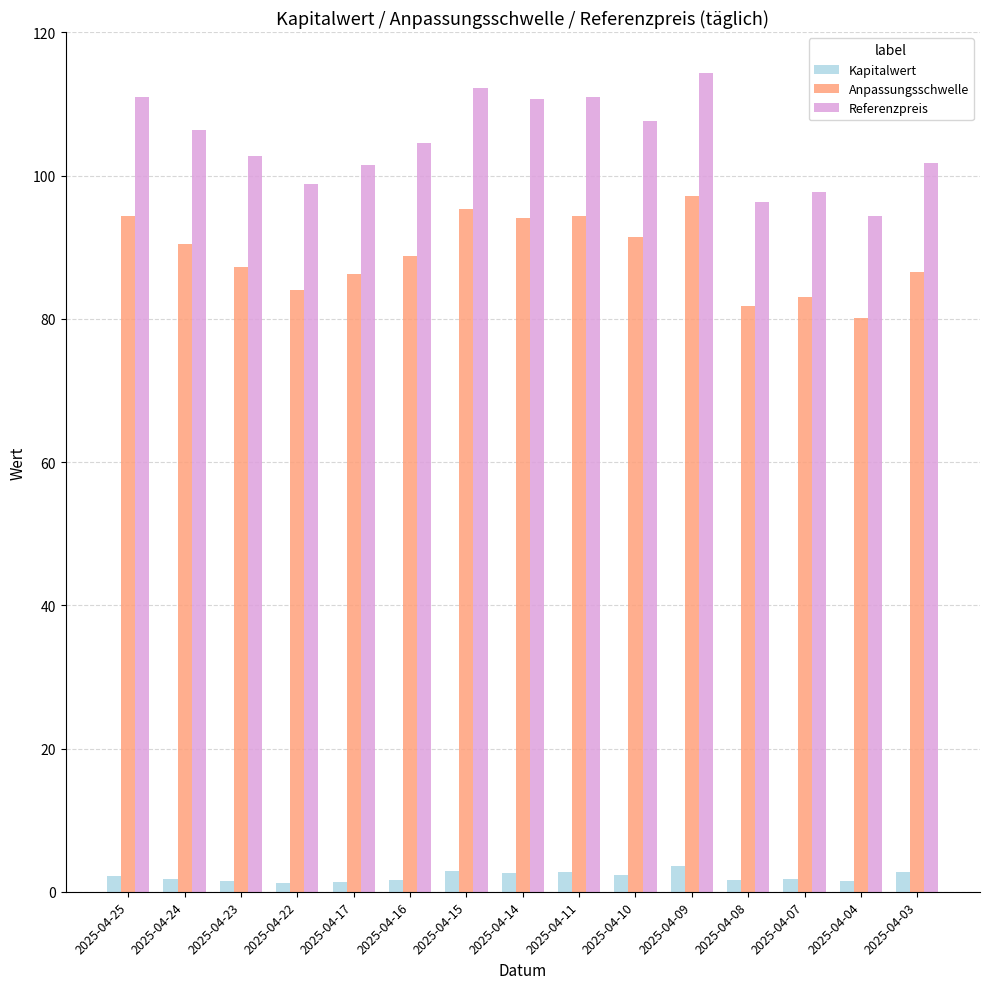

Is it true that Kapitalwert equals 1.8 at 2025-04-07?

True